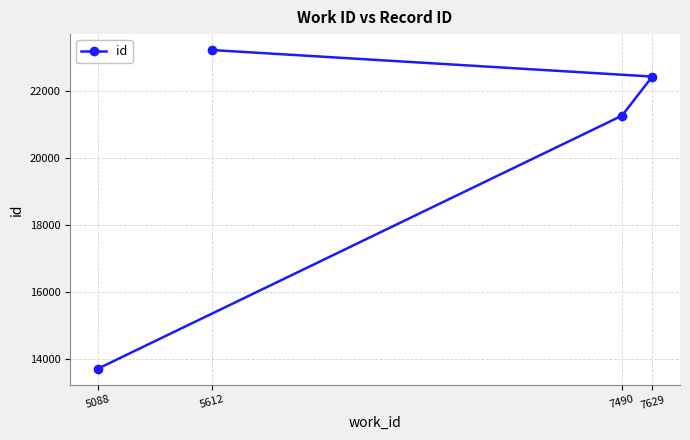

The chart shows a value of 4668 at 7629. True or false?

False